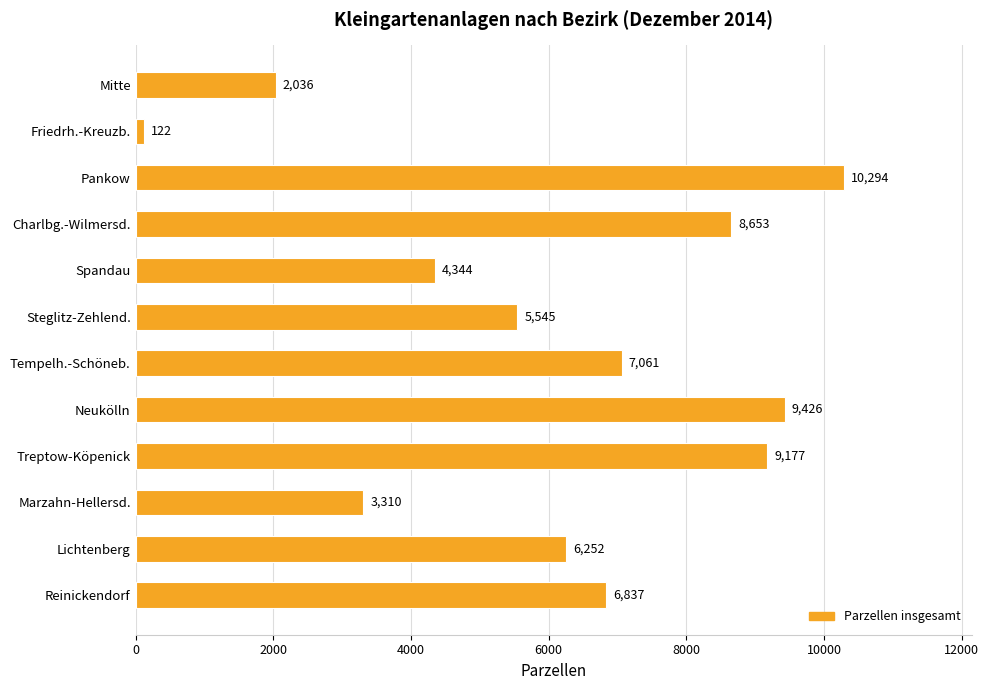

Reading top to bottom, extract all data points from this chart.

Mitte=2036	Friedrh.-Kreuzb.=122	Pankow=10294	Charlbg.-Wilmersd.=8653	Spandau=4344	Steglitz-Zehlend.=5545	Tempelh.-Schöneb.=7061	Neukölln=9426	Treptow-Köpenick=9177	Marzahn-Hellersd.=3310	Lichtenberg=6252	Reinickendorf=6837